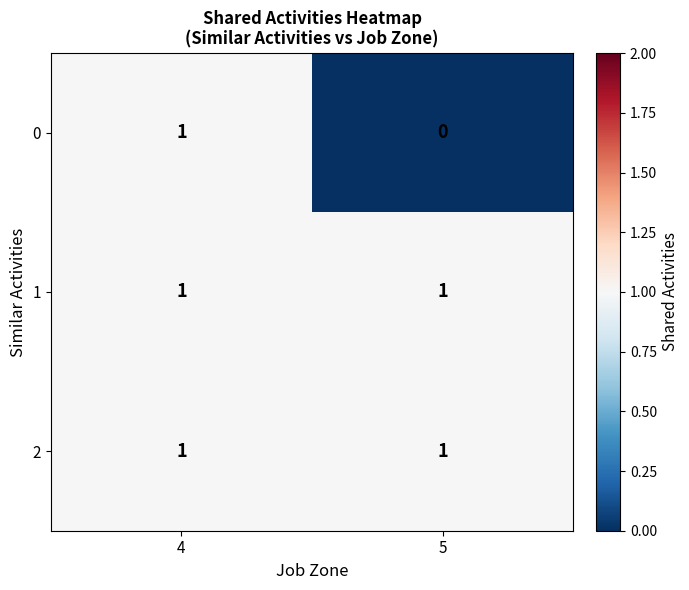

Where is 0 nearest to the value 0?

5